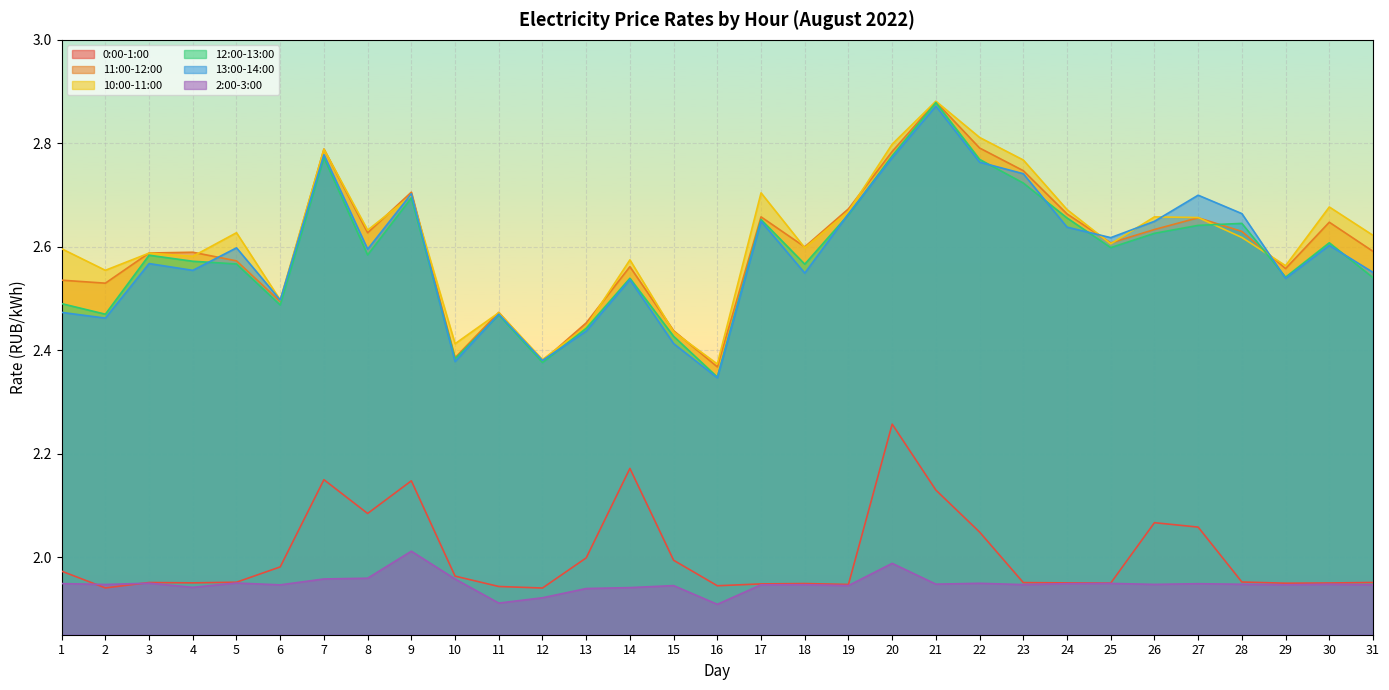

True or false: 12:00-13:00 and 0:00-1:00 intersect in this chart.

False